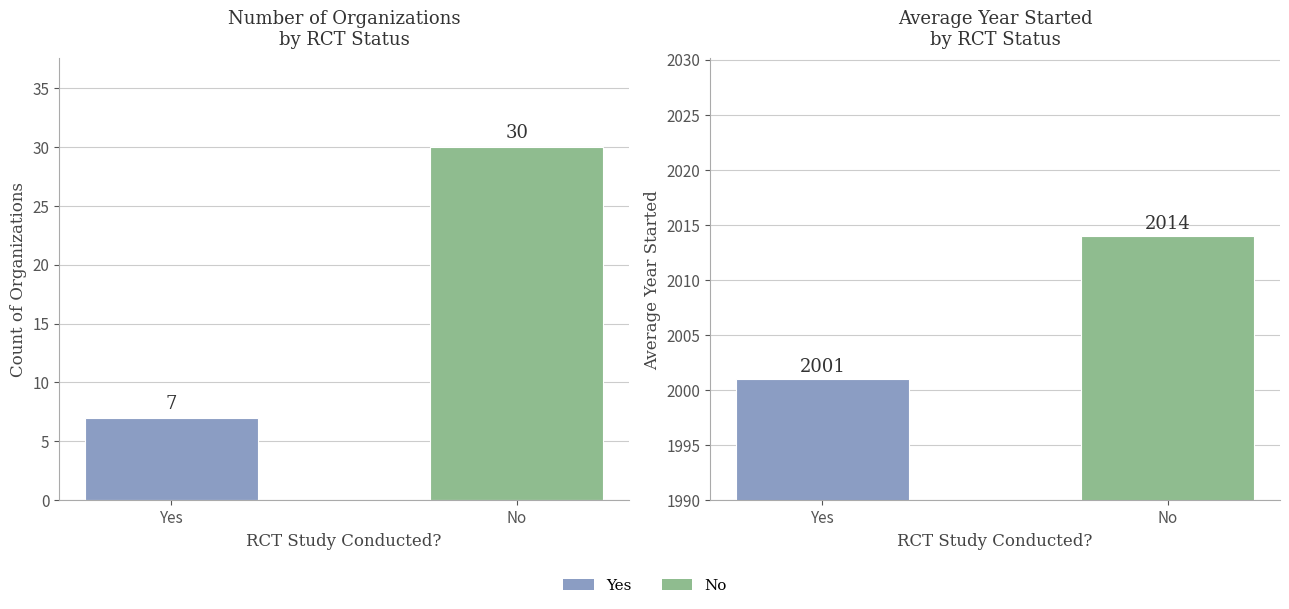

How many Count values are between 7 and 30?

2